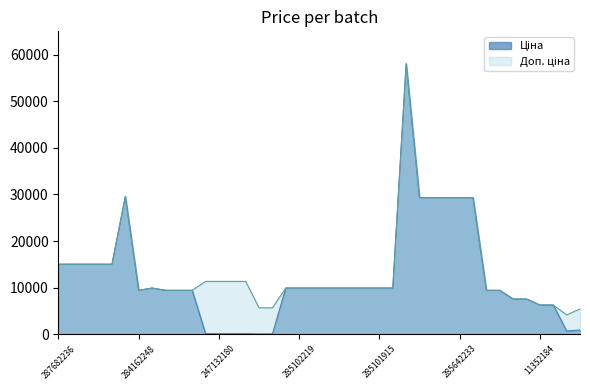

Between 287702232 and 247052180, which series saw the biggest shift?

Ціна